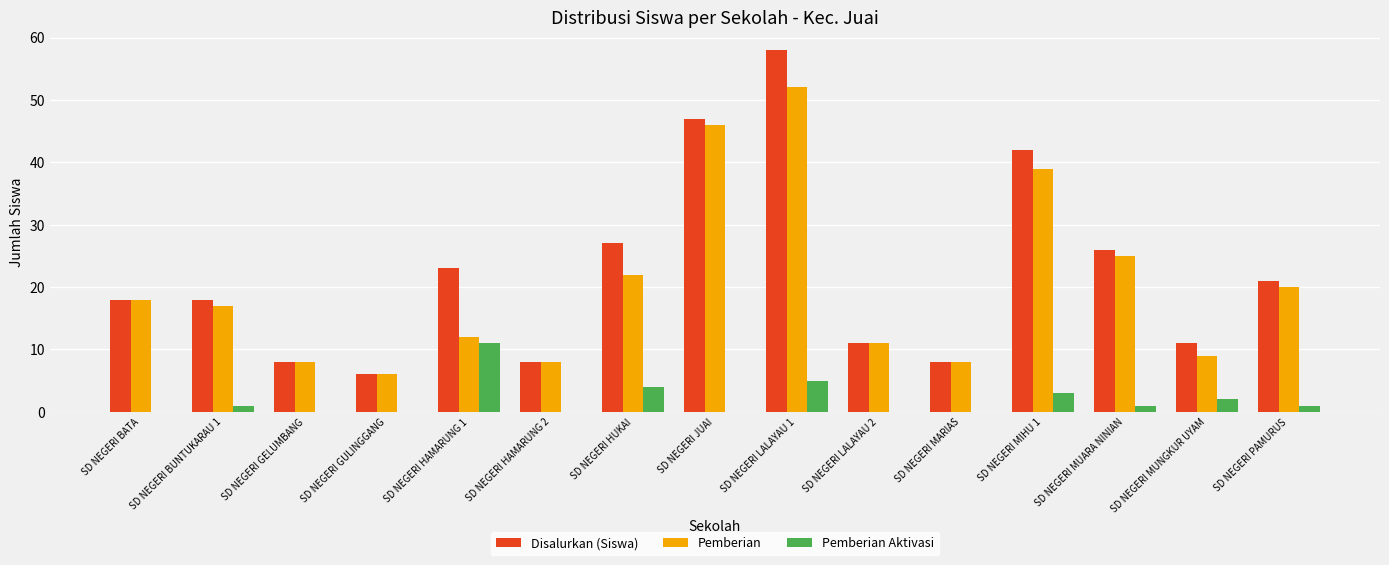

True or false: Pemberian has a value of 14 at SD NEGERI MARIAS.

False